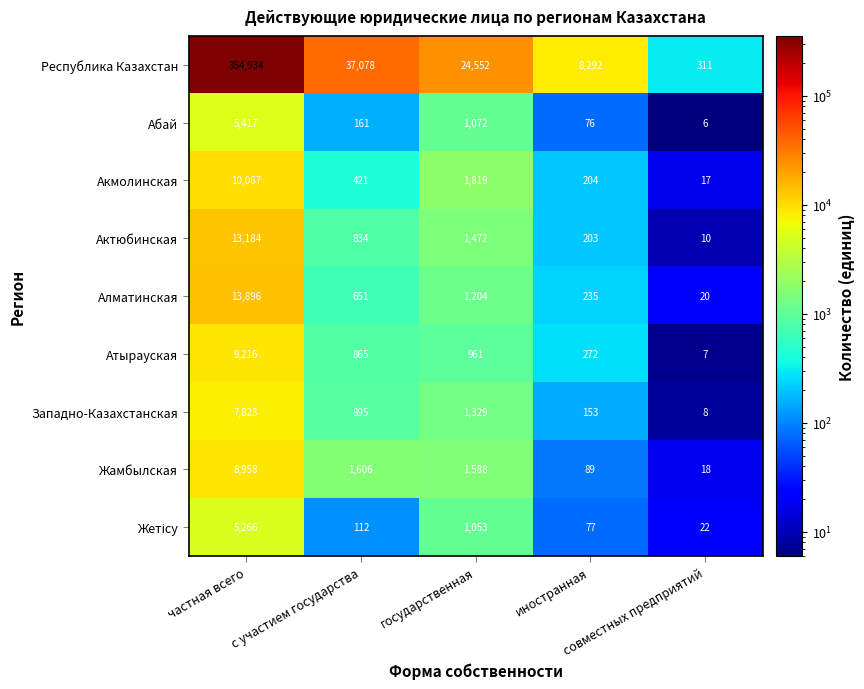

What is the difference between the second highest and minimum values in the Актюбинская series?

1462